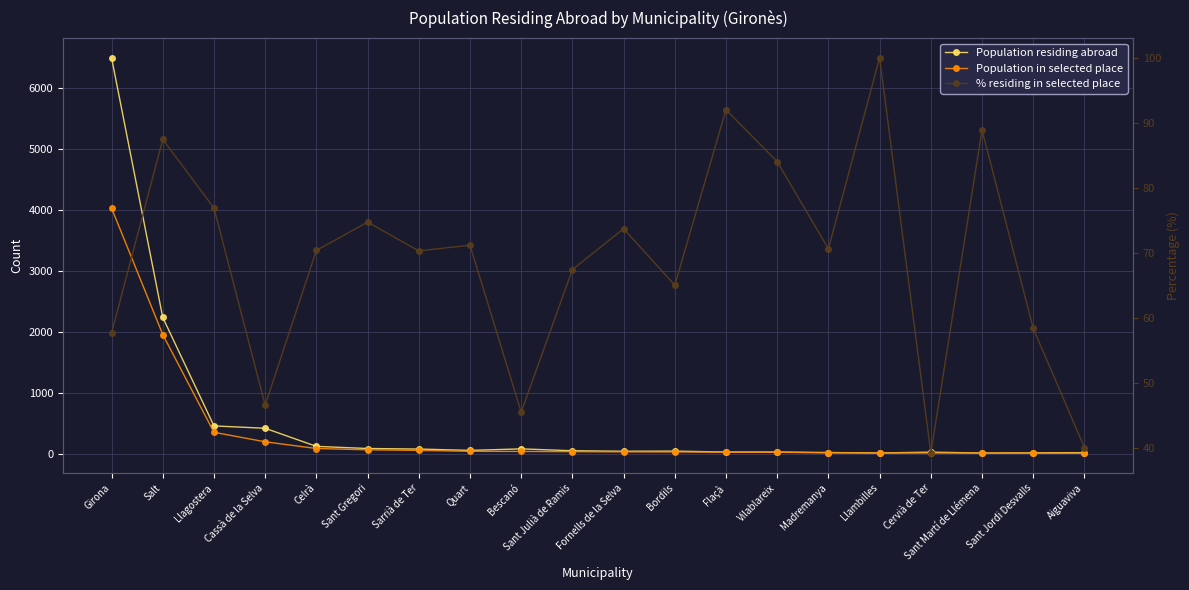

What is the sum of the Population in selected place values at Cassà de la Selva and Madremanya?

205.0